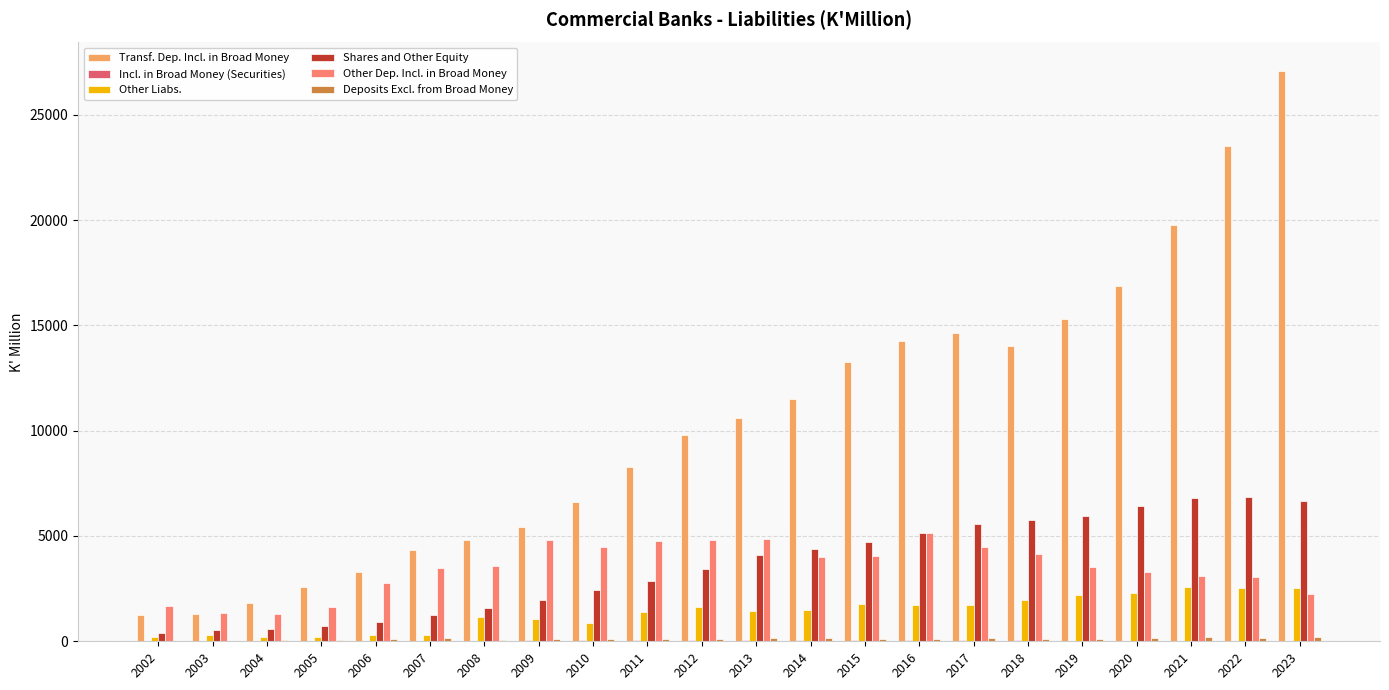

Is it true that Other Liabs. equals 1454.2 at 2013?

True